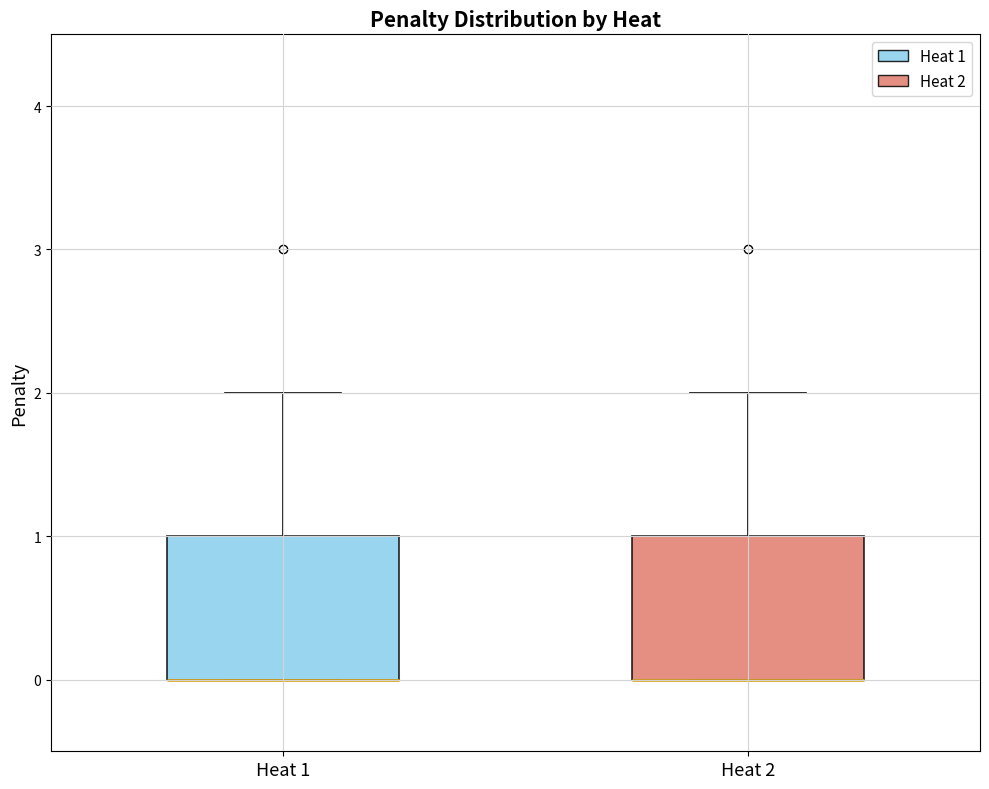

Reading left to right, transcribe this box plot: for each box, give where its median line is, the range the box spans, and where its two whiskers end, as read against the y-axis. The values are not printed on the chart, so give them approximately, as read against the axis.

Heat 1: median 0 (drawn on the box's lower edge), box 0 to 1, whiskers 0 to 2
Heat 2: median 0 (drawn on the box's lower edge), box 0 to 1, whiskers 0 to 2